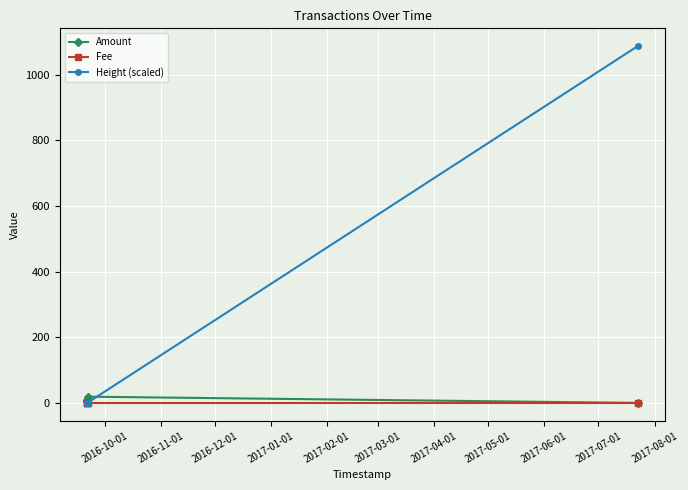

Which series has the largest range (max minus min)?

Height (scaled)